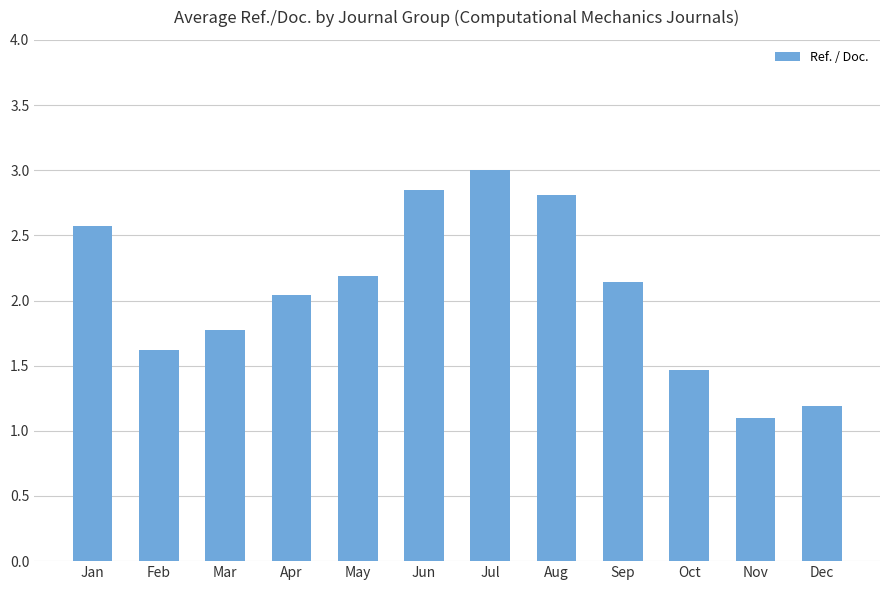

What is the change in value from Feb to Dec?

-0.4